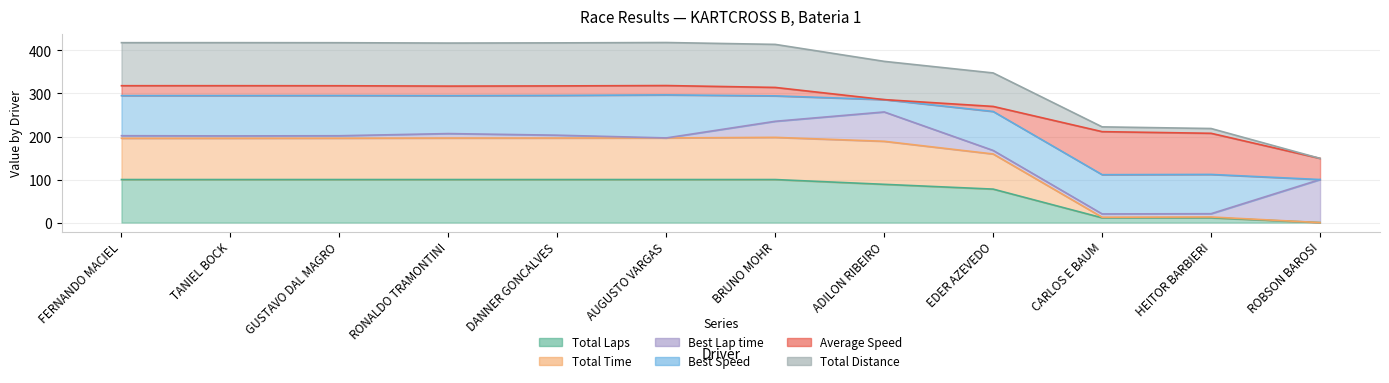

True or false: Total Distance and Total Time intersect in this chart.

False